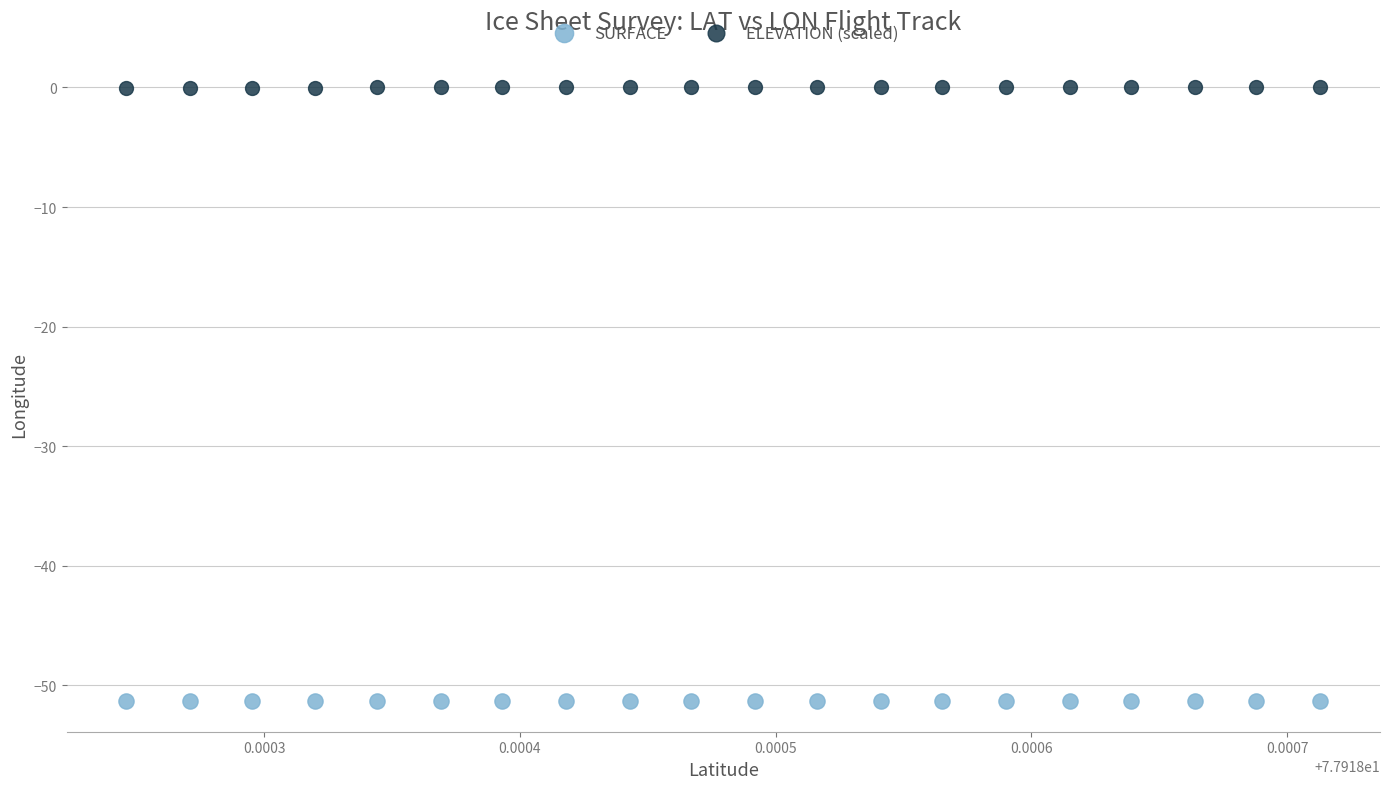

Which series contains the highest Y value?

ELEVATION (scaled)